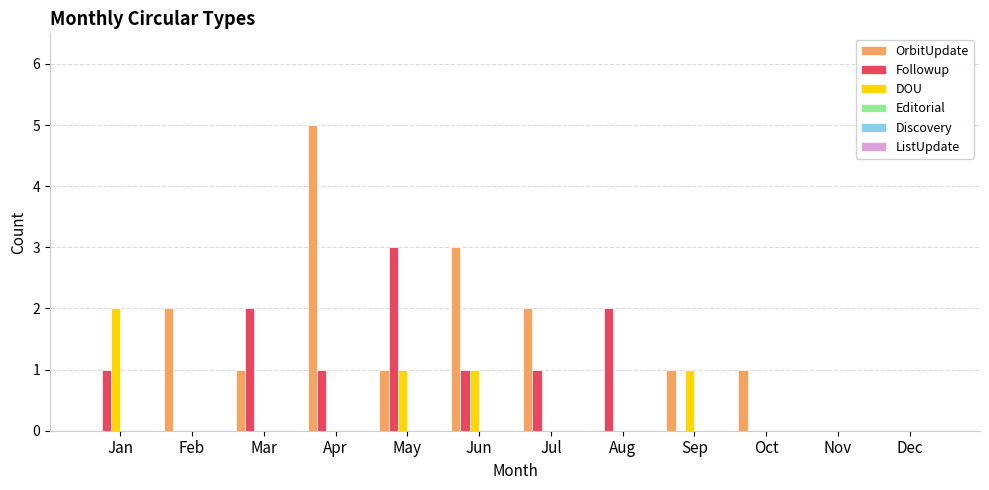

At which label does Followup reach its peak?

May